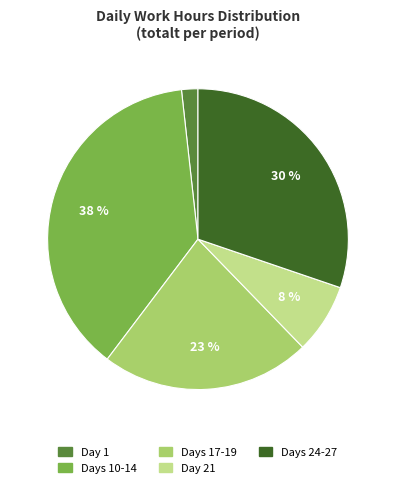

How many segments does this pie chart have?

5